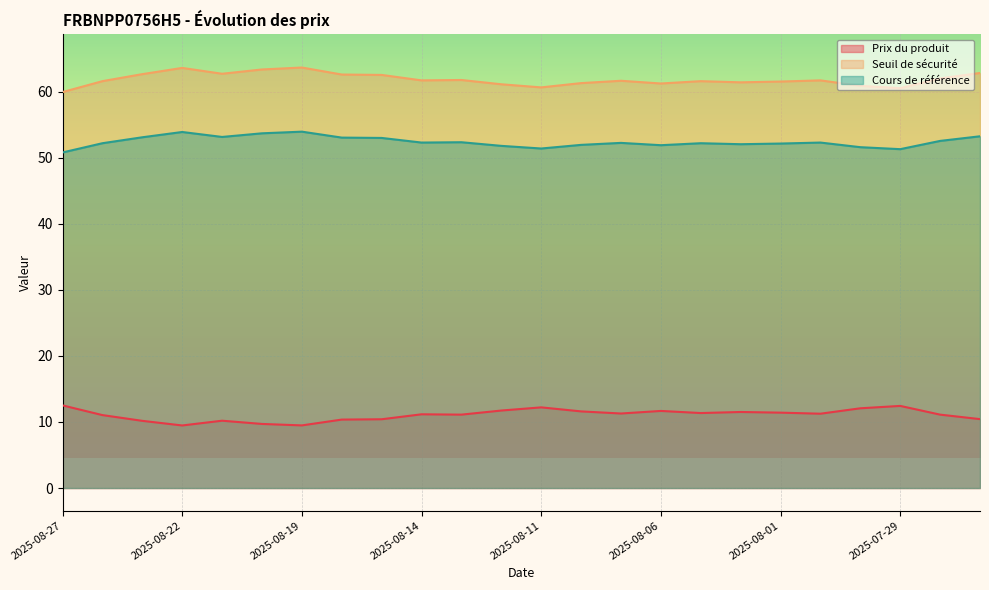

True or false: Seuil de sécurité and Cours de référence intersect in this chart.

False